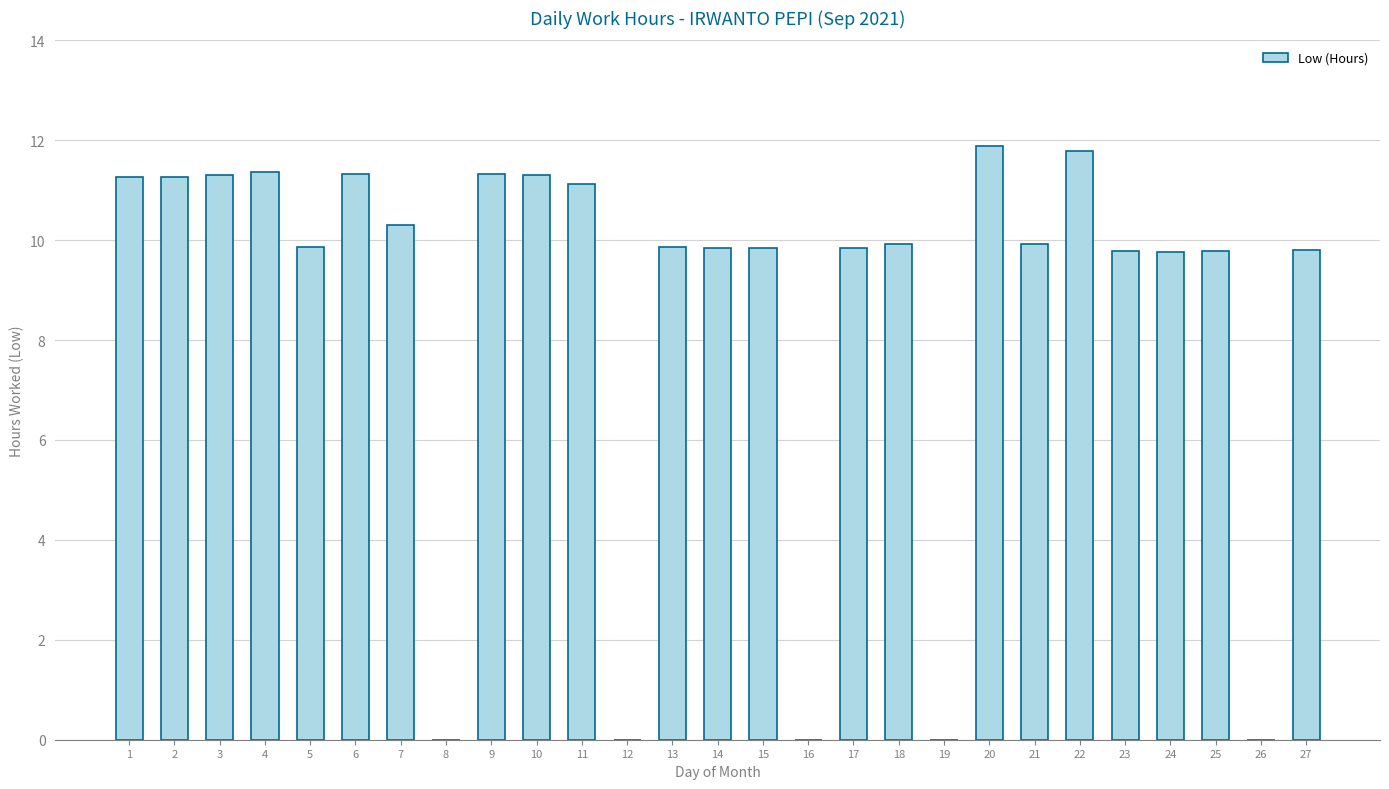

What is the sum of all values?

232.5